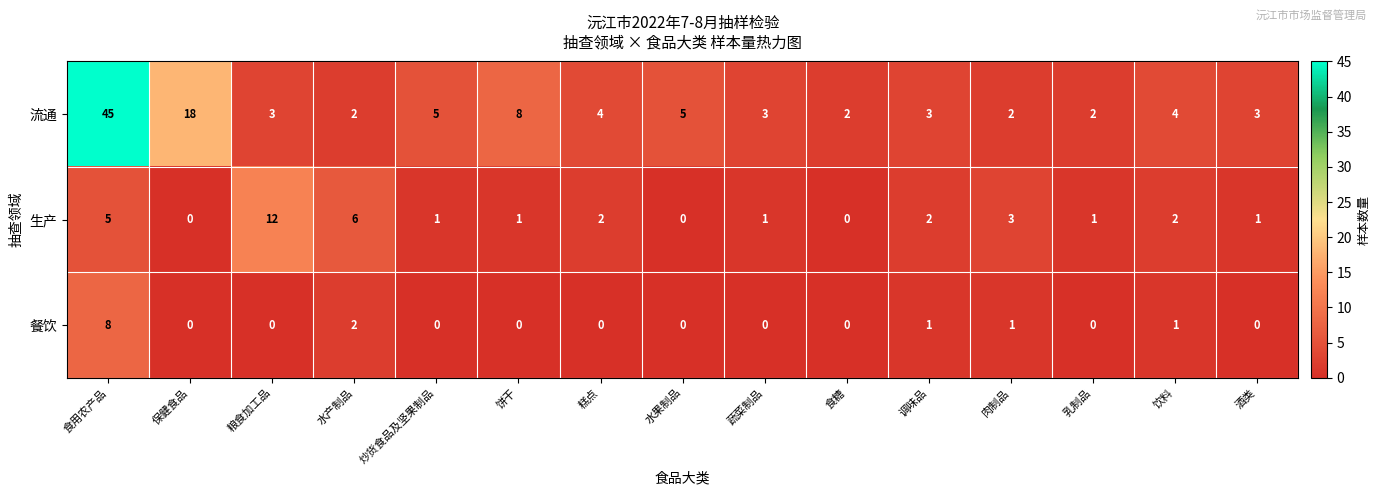

How many data points does each series have?

15